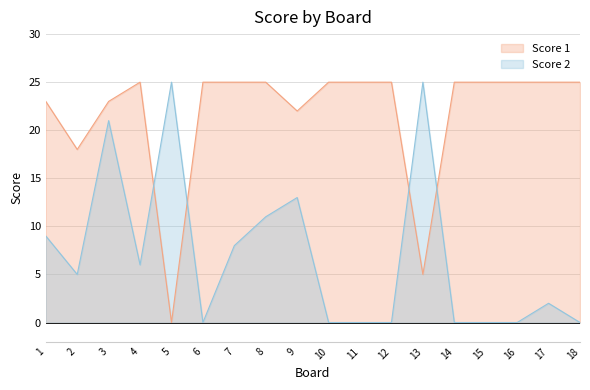

Reading left to right, extract all data points from this chart.

Score 1: 1=23	2=18	3=23	4=25	5=0	6=25	7=25	8=25	9=22	10=25	11=25	12=25	13=5	14=25	15=25	16=25	17=25	18=25
Score 2: 1=9	2=5	3=21	4=6	5=25	6=0	7=8	8=11	9=13	10=0	11=0	12=0	13=25	14=0	15=0	16=0	17=2	18=0